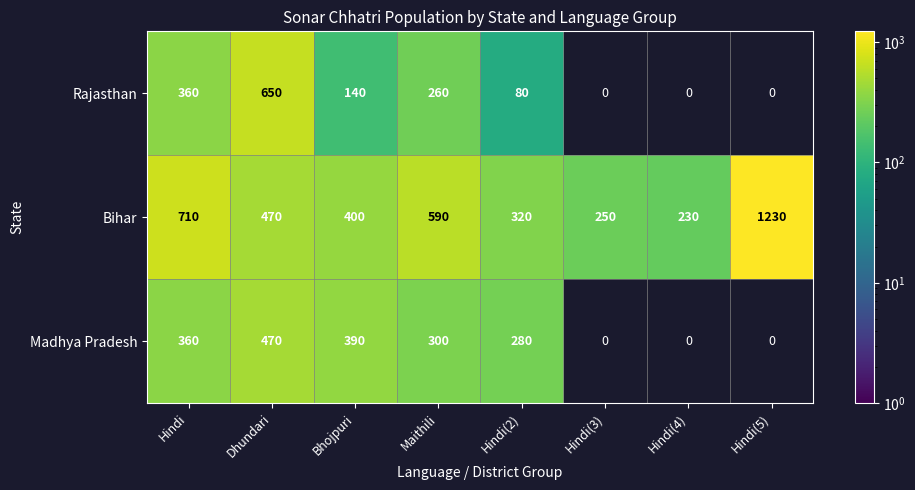

What is the difference between the highest and lowest values at Bhojpuri?

260